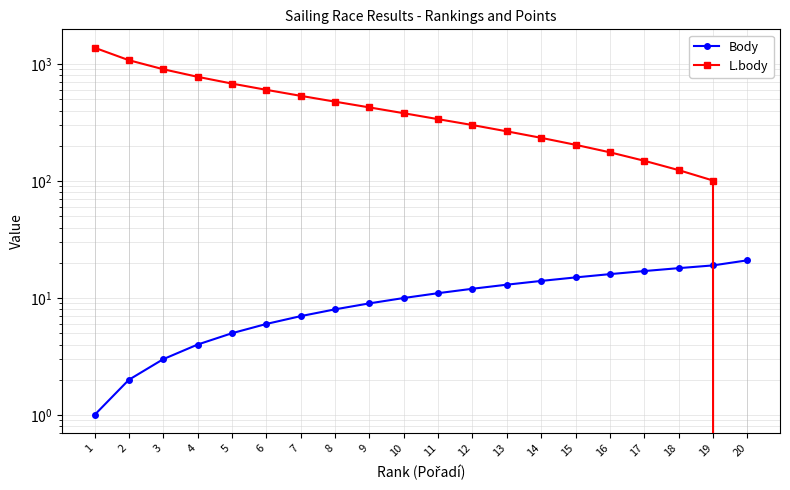

True or false: L.body has a value of 377 at 2.

False